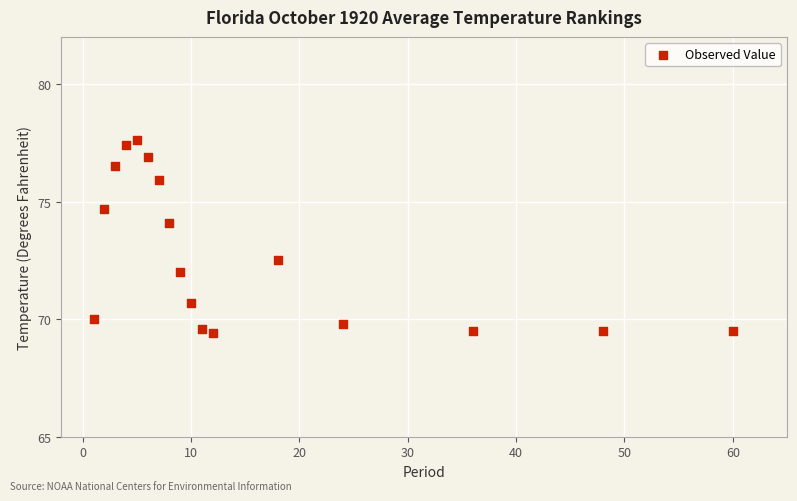

What is the range of Y values (max minus min)?

8.2